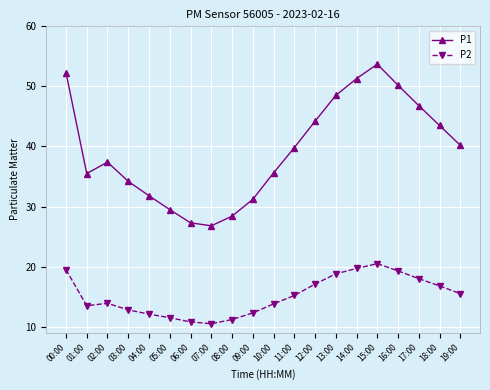

Where does the P1 series first go above 39?

00:00